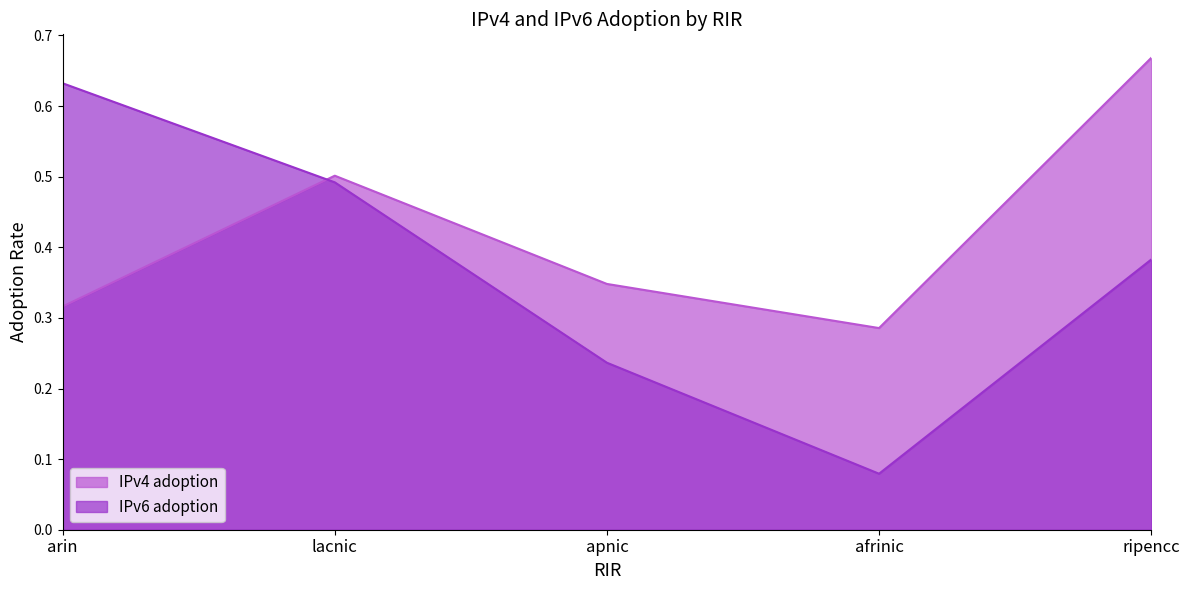

What is the sum of the IPv4 adoption values at apnic and lacnic?

0.8